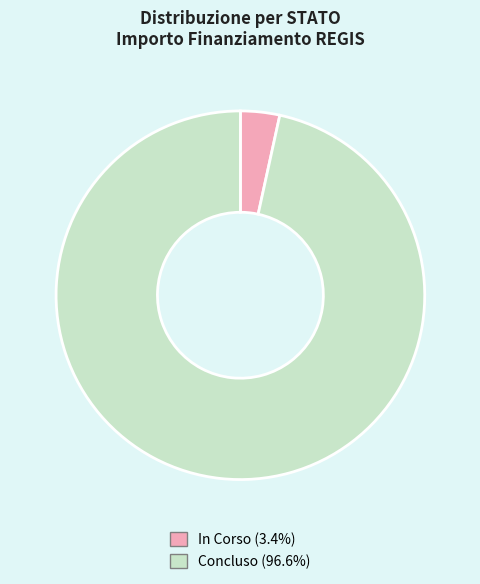

Which slice is the smallest?

In Corso